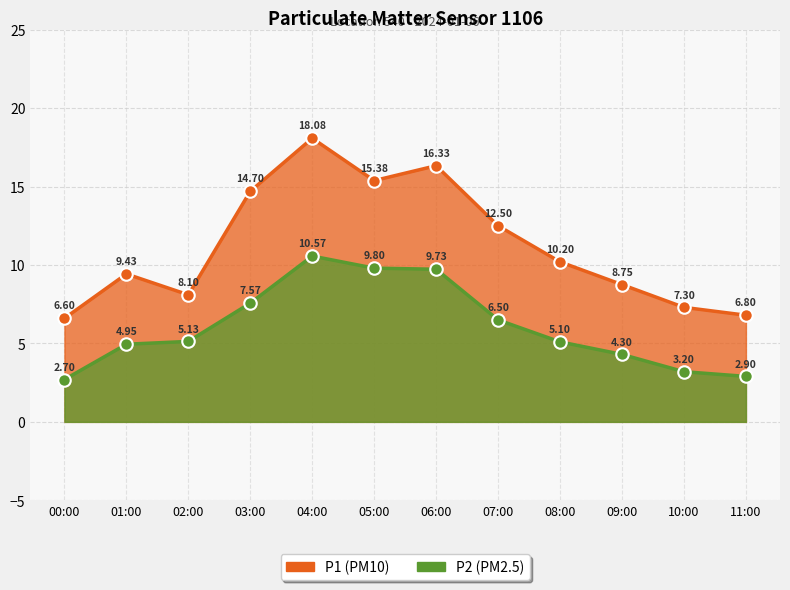

What is the total value across all series at 06:00?

26.1